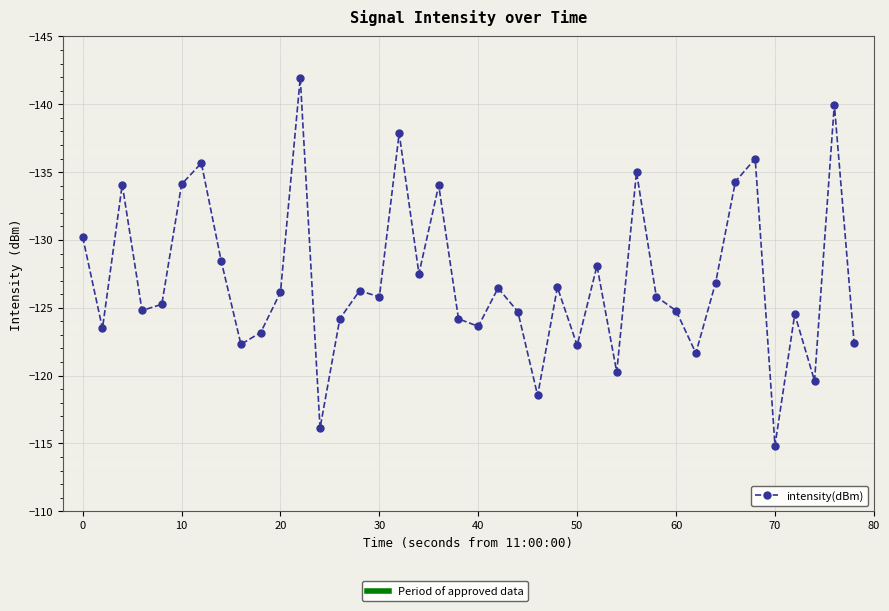

What is the greatest value displayed?

-114.8